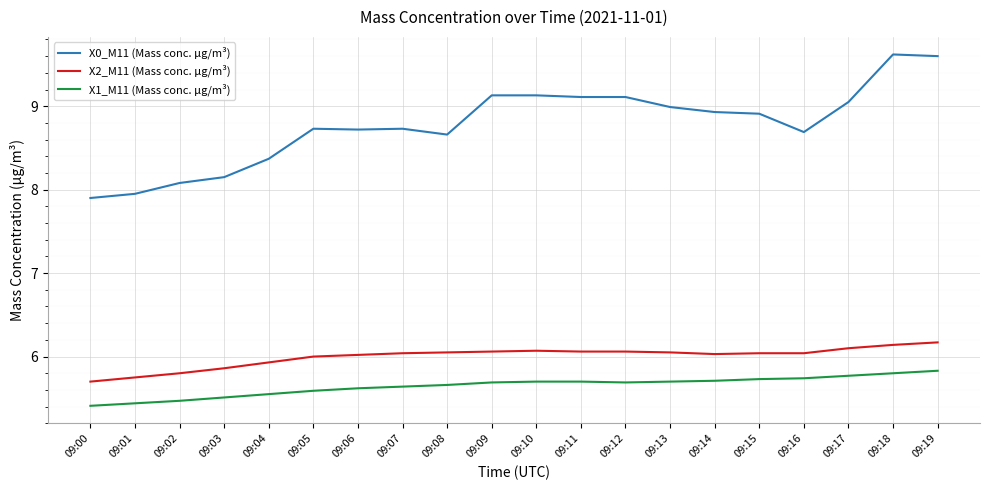

How many lines are shown in the chart?

3